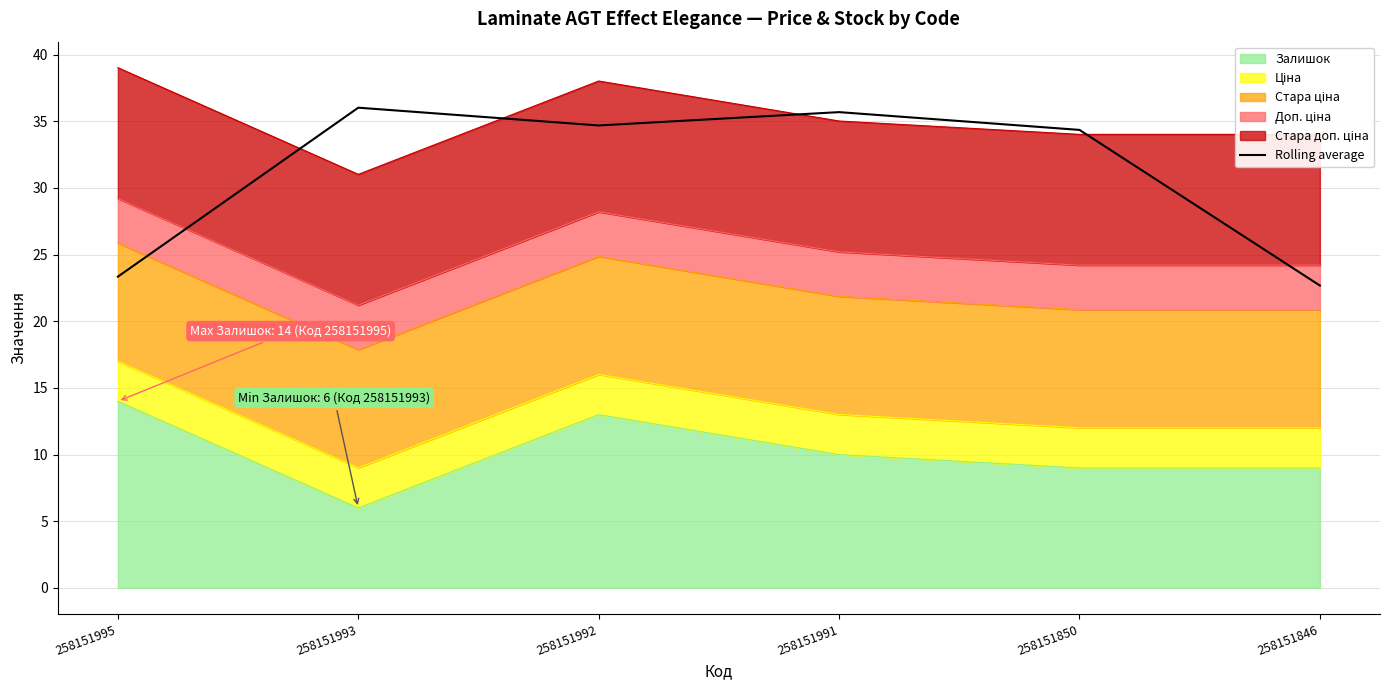

Reading right to left, list all the values displayed in this chart.

258151846=22.7	258151850=34.4	258151991=35.7	258151992=34.7	258151993=36.0	258151995=23.3